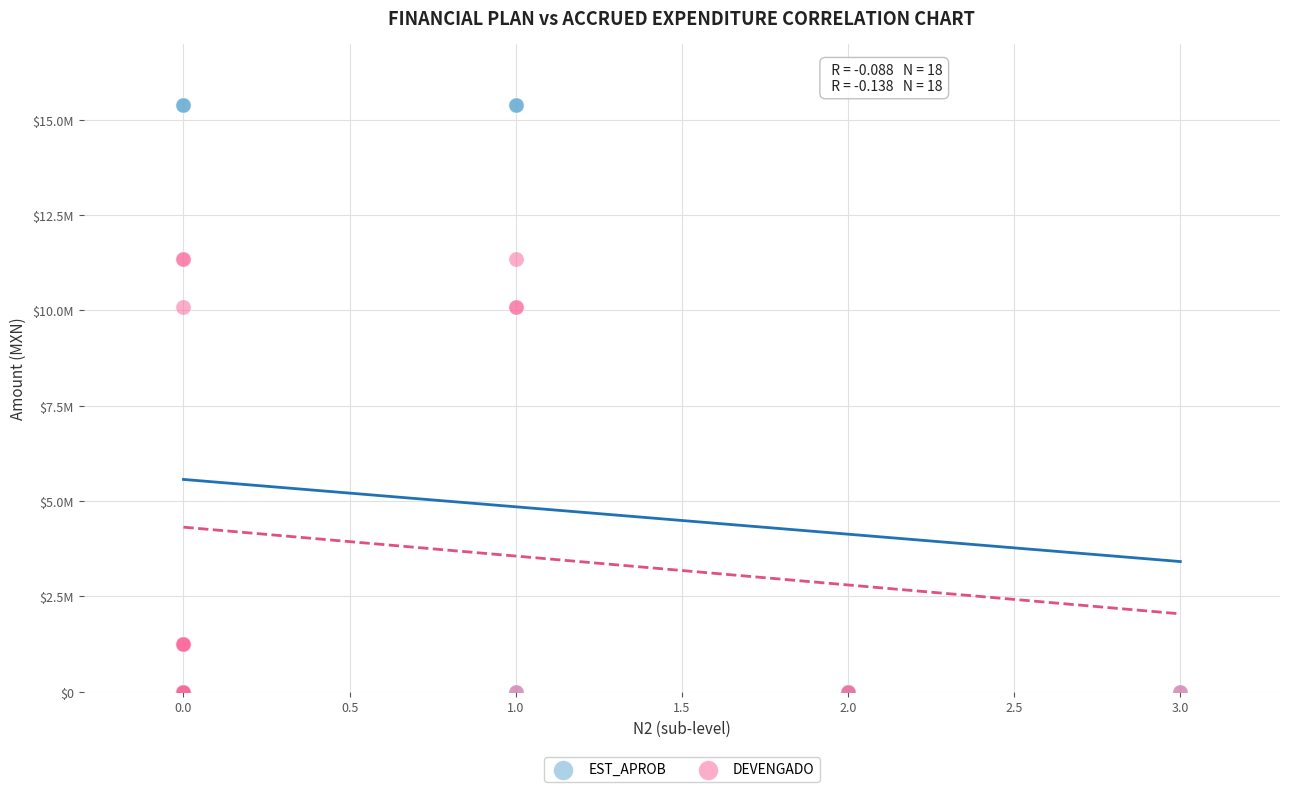

Which series reaches the maximum Y coordinate?

EST_APROB